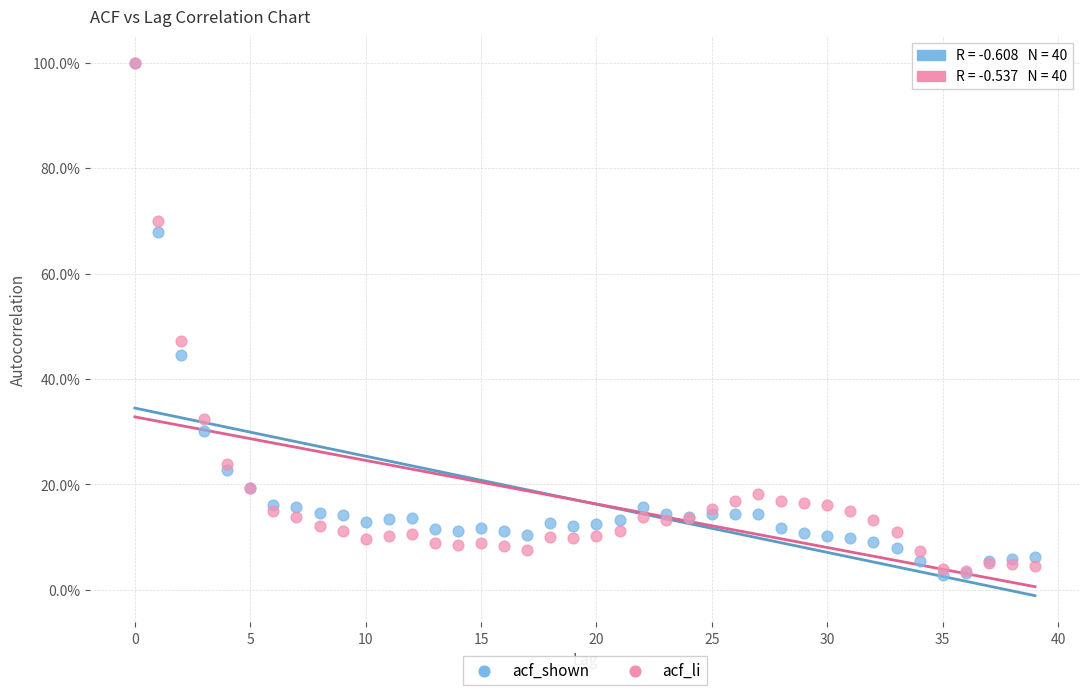

What are all the series names shown in the legend?

acf_shown, acf_li